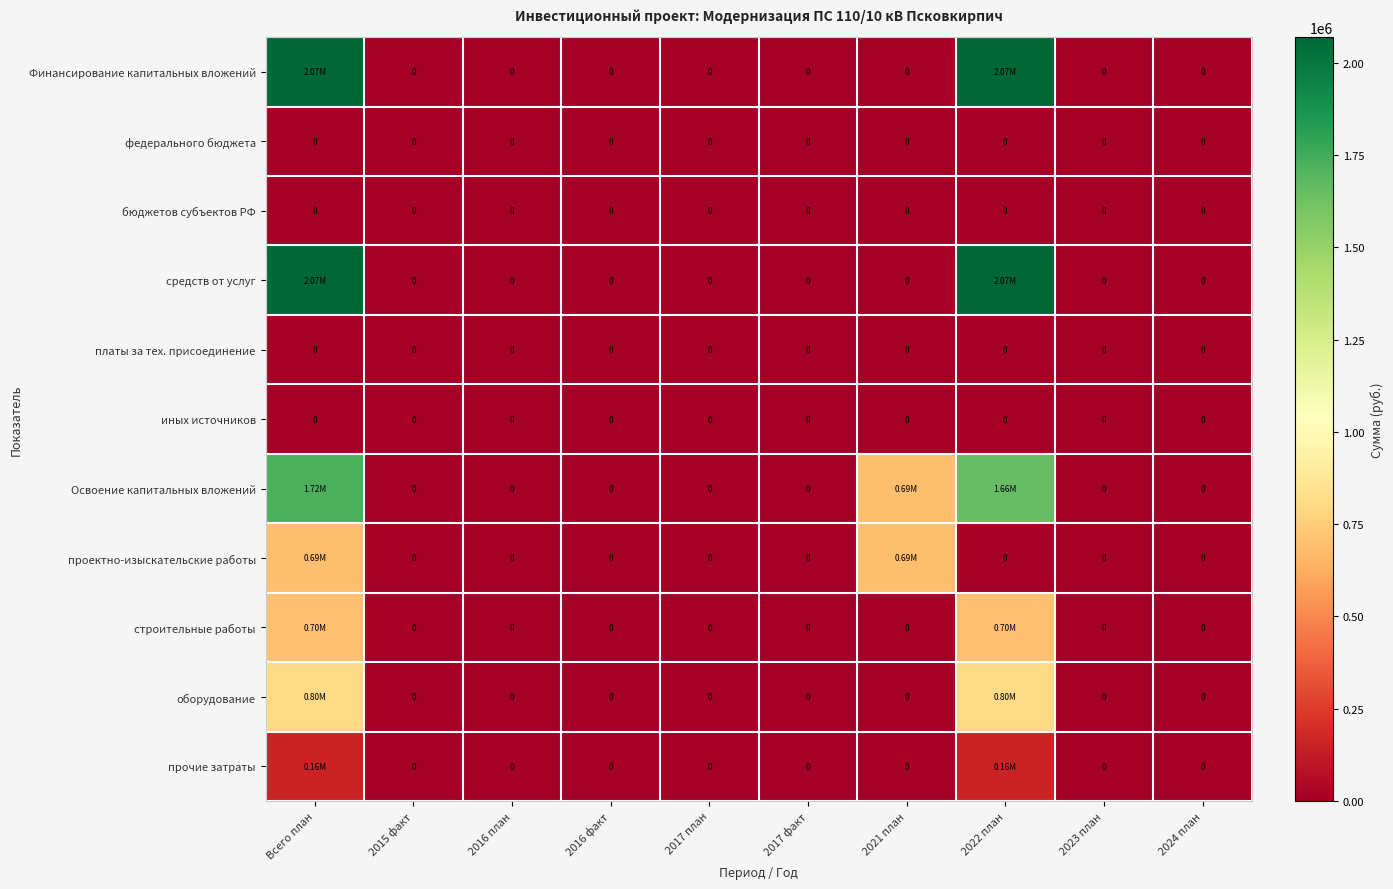

Where is Финансирование капитальных вложений nearest to the value 1034583?

2015 факт